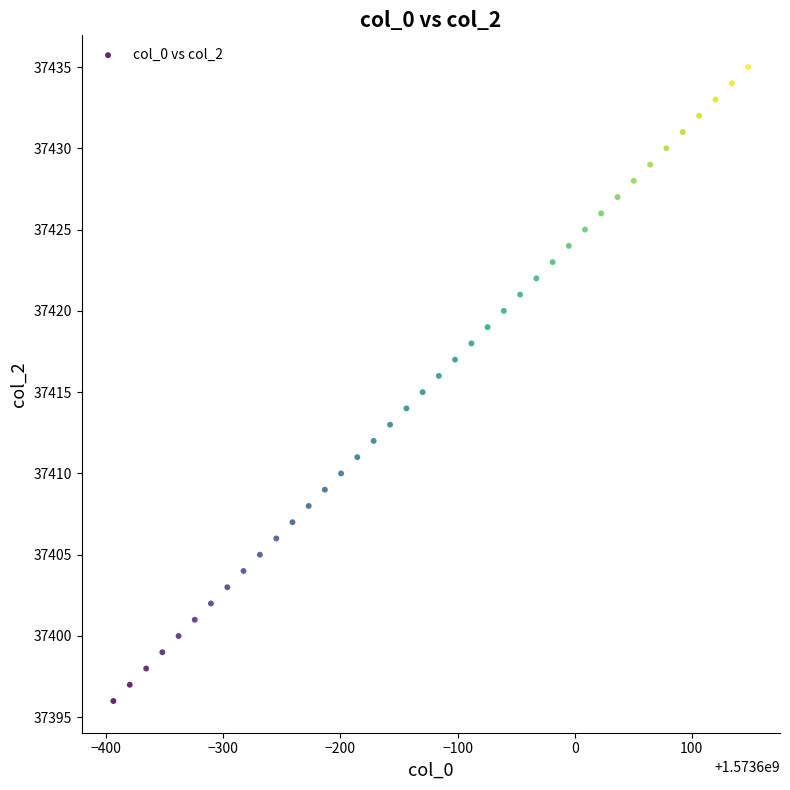

What is the range of Y values (max minus min)?

39